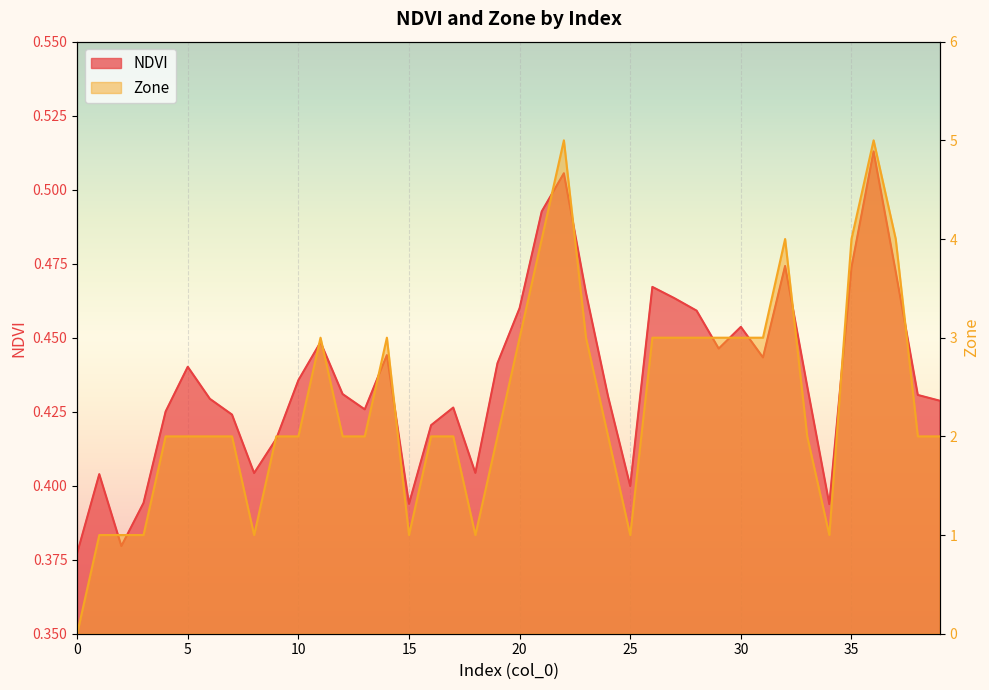

How many lines are shown in the chart?

2